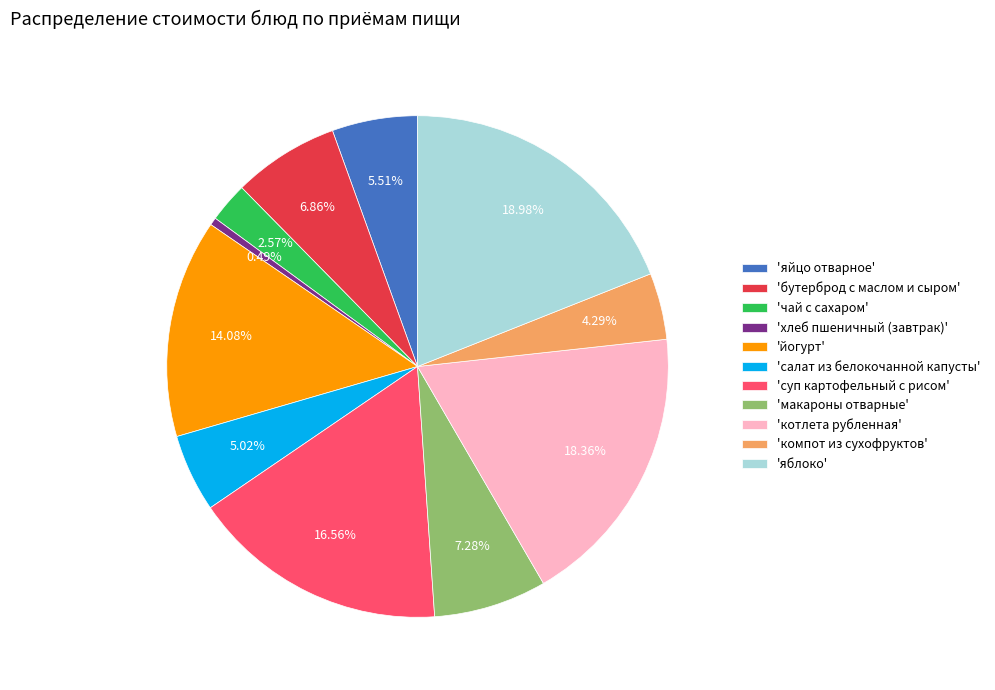

Which slice is the smallest?

'хлеб пшеничный (завтрак)'